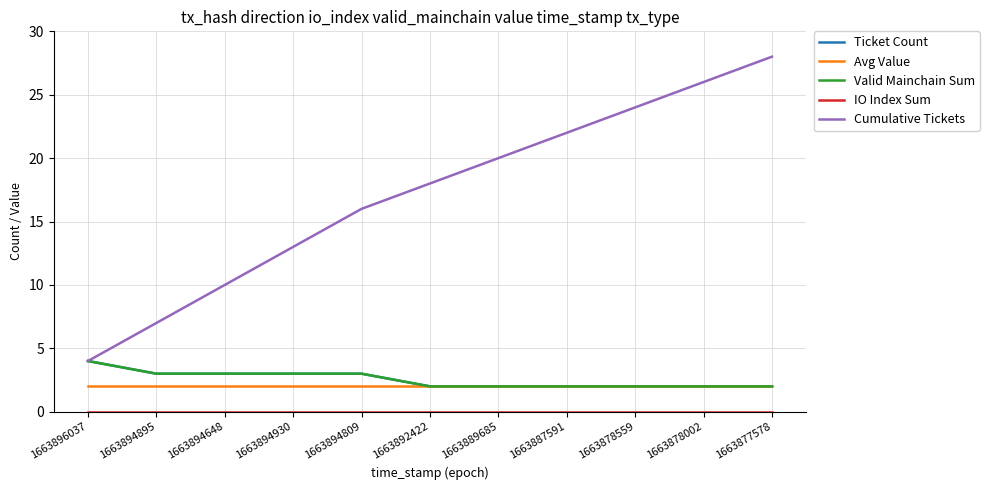

What is the difference between the Valid Mainchain Sum values at 1663878002 and 1663896037?

2.0